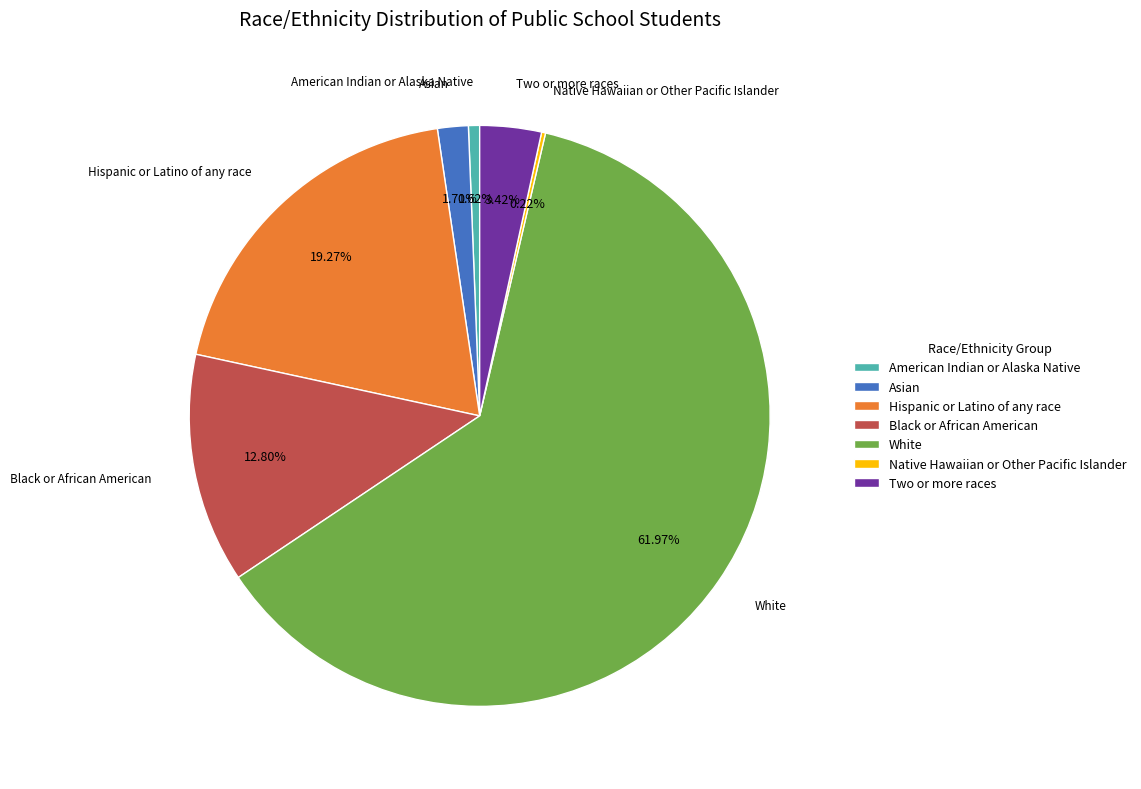

Is the sum of Asian and White greater than half?

Yes